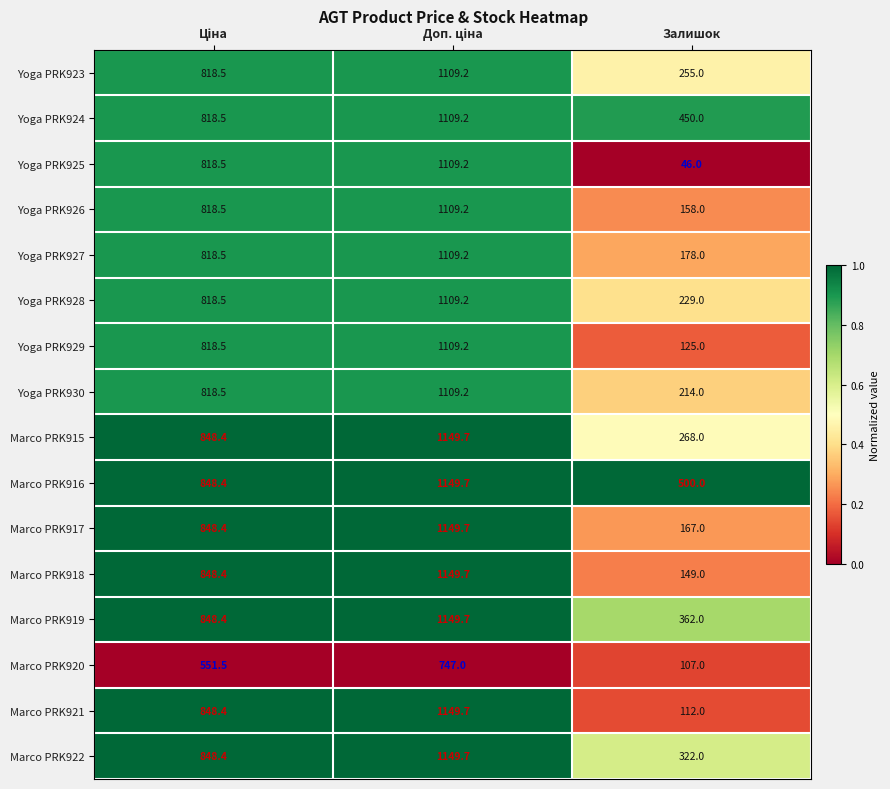

Which category has the lowest value across all series?

Залишок